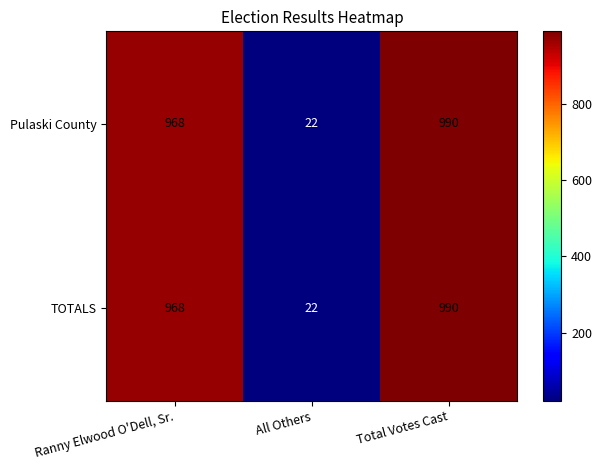

How many categories are shown in the chart?

3